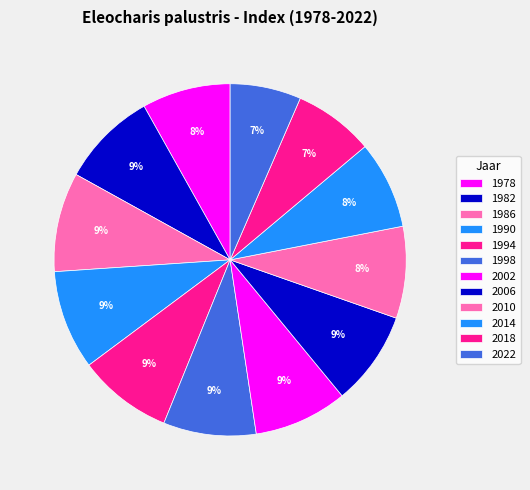

Which category has the biggest portion of the pie?

1986